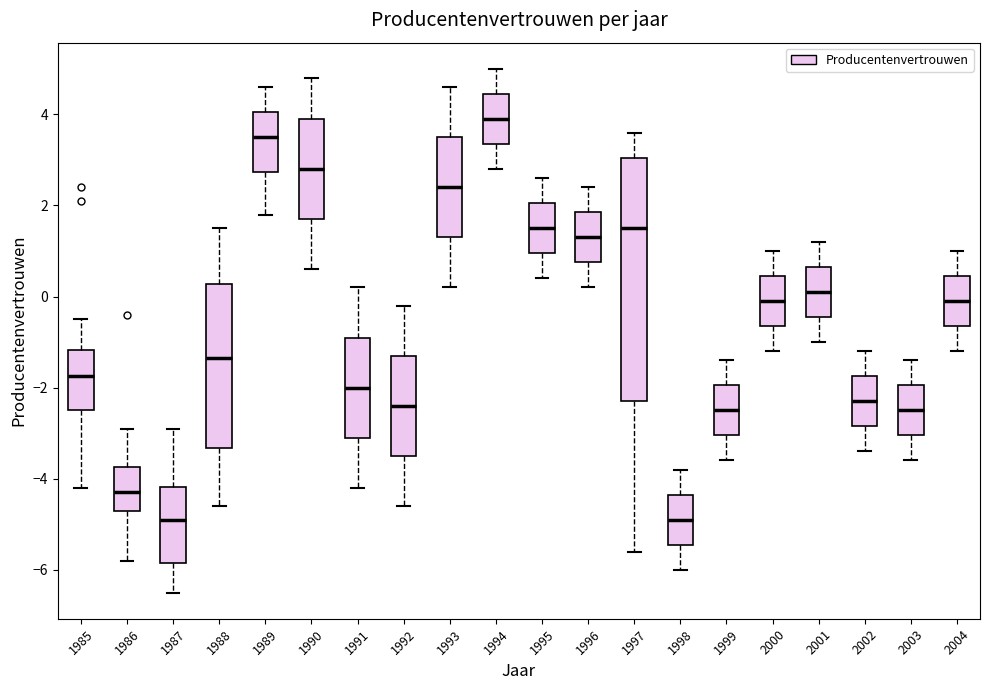

Which box has the highest median line?

1994